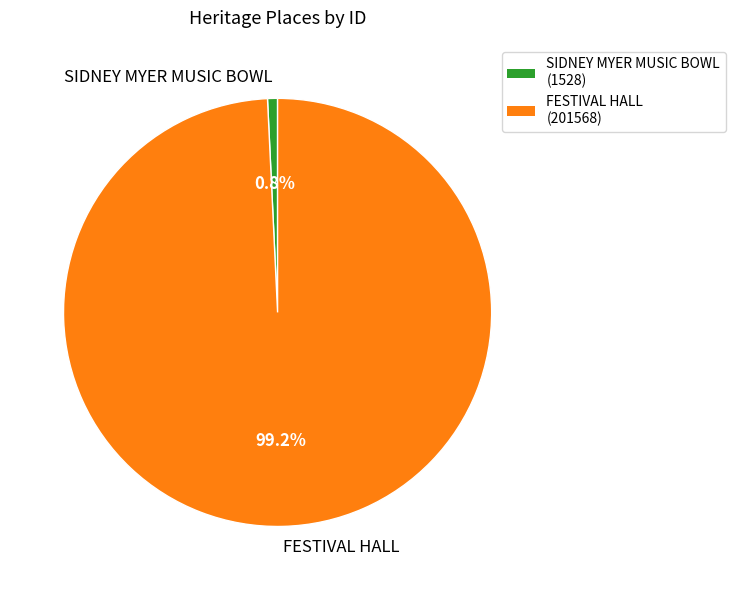

To the nearest percent, what portion does FESTIVAL HALL represent?

99%